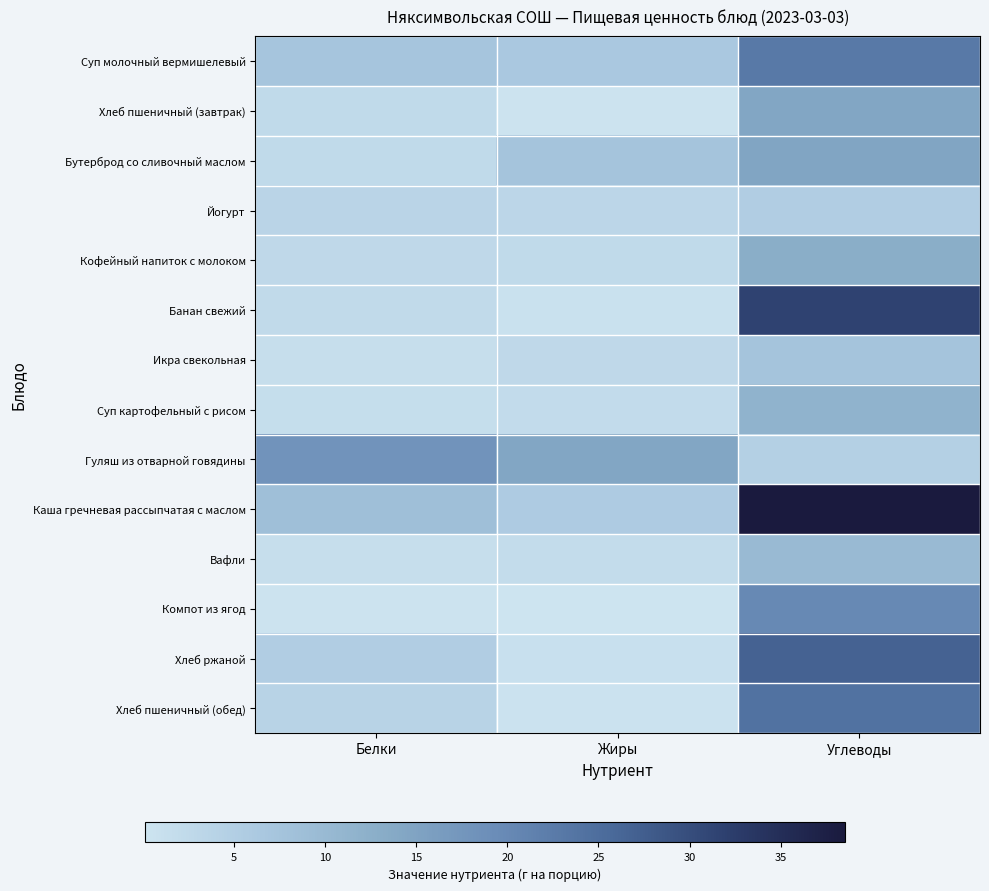

Which series has the largest range (max minus min)?

Каша гречневая рассыпчатая с маслом